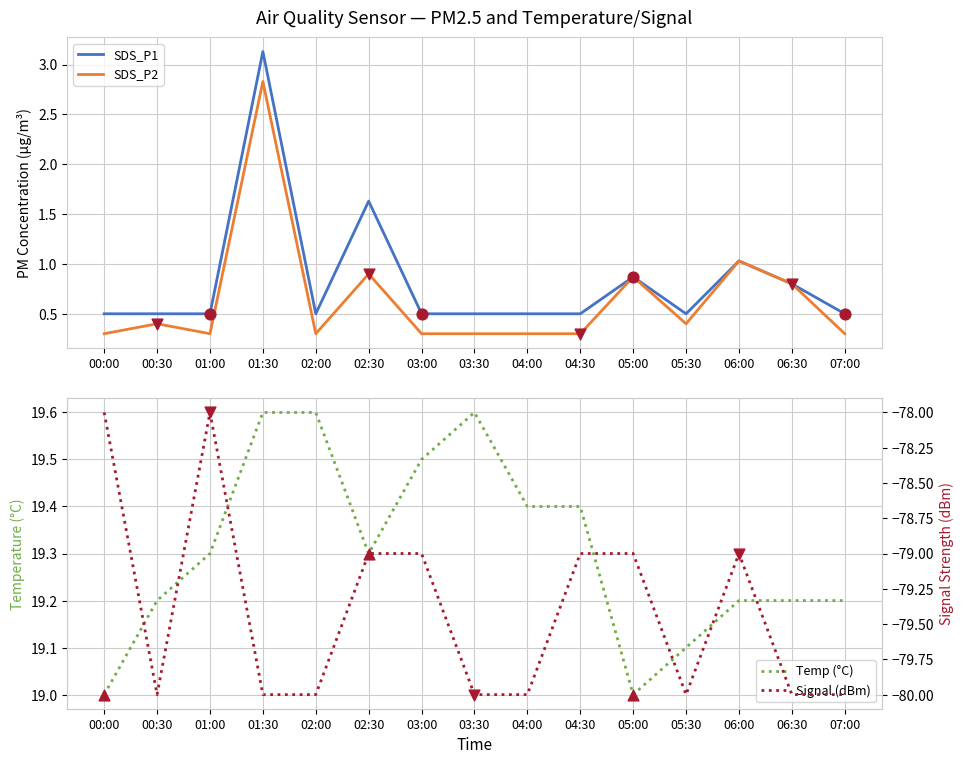

Is the value of Signal (dBm) at 05:30 greater than the value of Temp (°C) at 06:30?

No